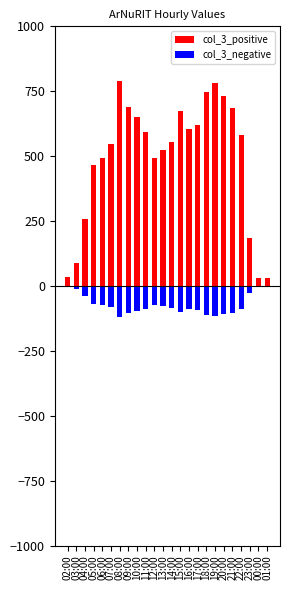

Rank the series by their average value, from lowest to highest.

col_3_negative, col_3_positive